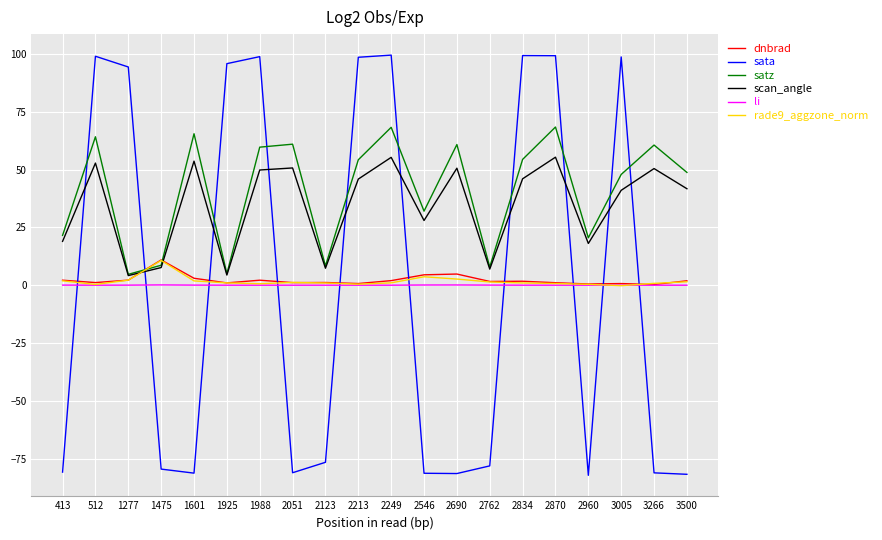

Is it true that satz equals 21.5 at 413?

True